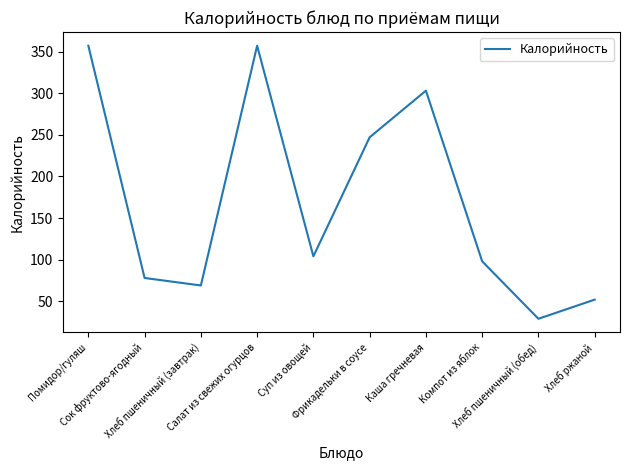

How many values are below 104?

5